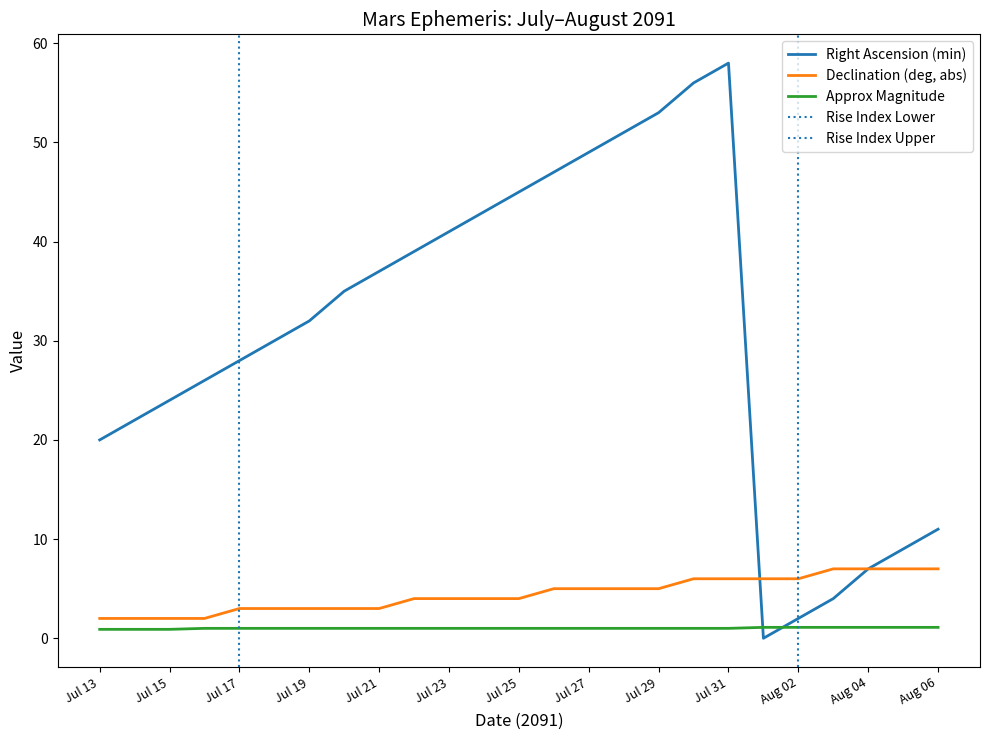

List the labels in order of Declination (deg, abs) value, largest first.

Aug 03, Aug 04, Aug 05, Aug 06, Jul 30, Jul 31, Aug 01, Aug 02, Jul 26, Jul 27, Jul 28, Jul 29, Jul 22, Jul 23, Jul 24, Jul 25, Jul 17, Jul 18, Jul 19, Jul 20, Jul 21, Jul 13, Jul 14, Jul 15, Jul 16